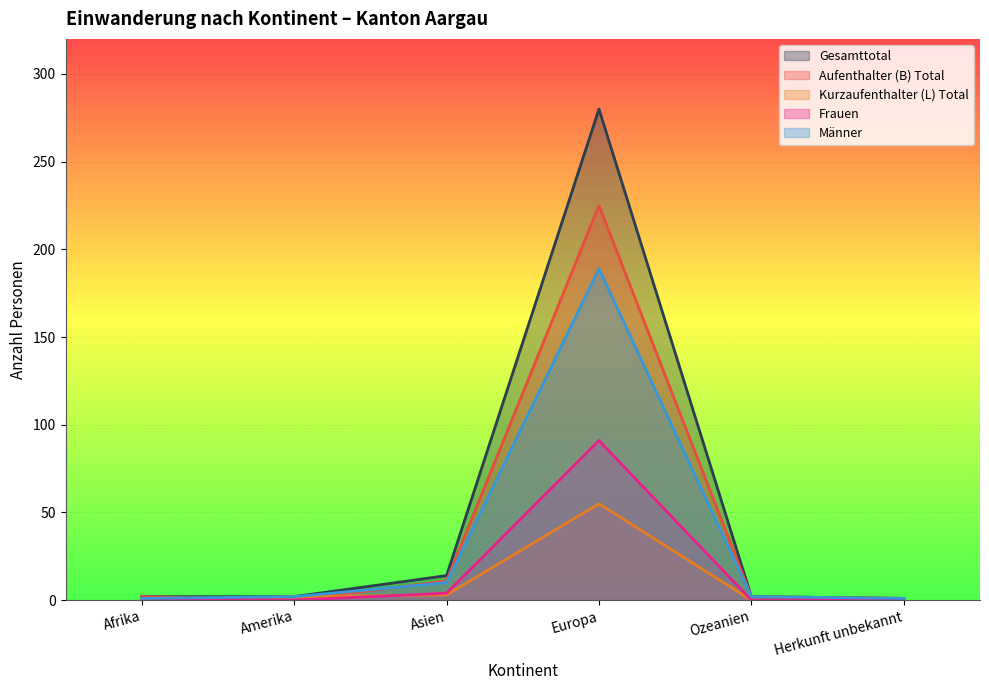

True or false: Männer and Frauen cross at least once.

False